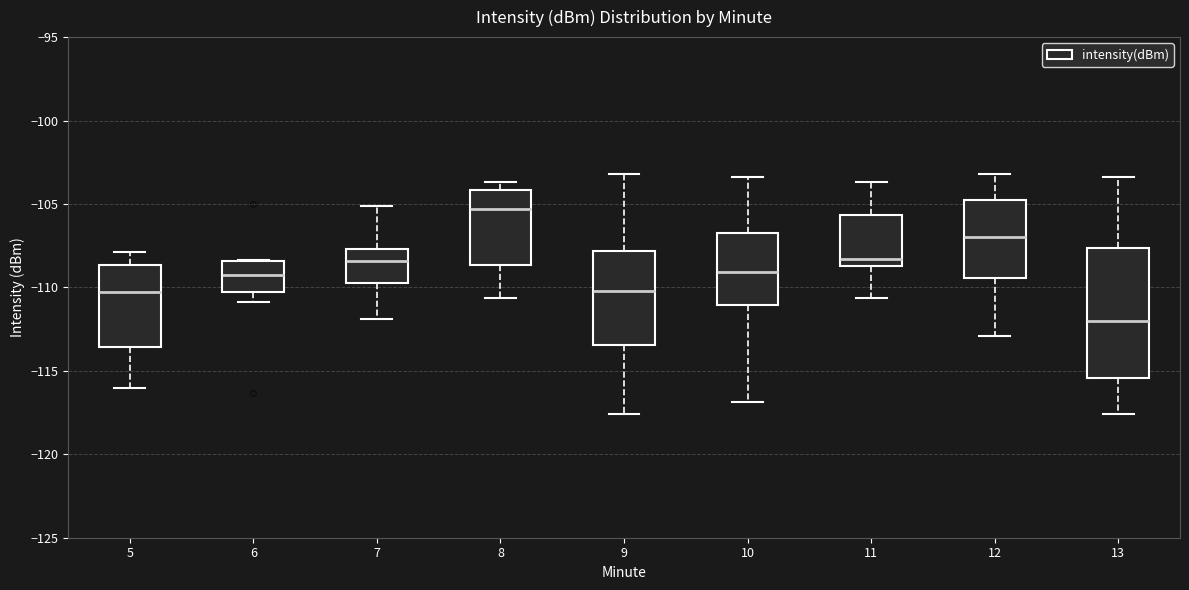

Comparing the boxes themselves (not the whiskers), which one is the tallest?

13